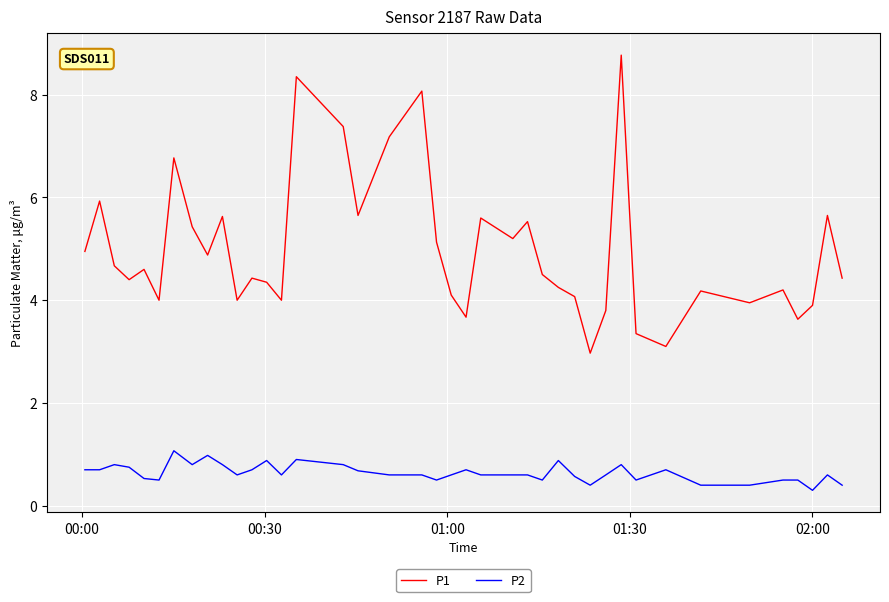

What is the smallest value displayed?

0.3